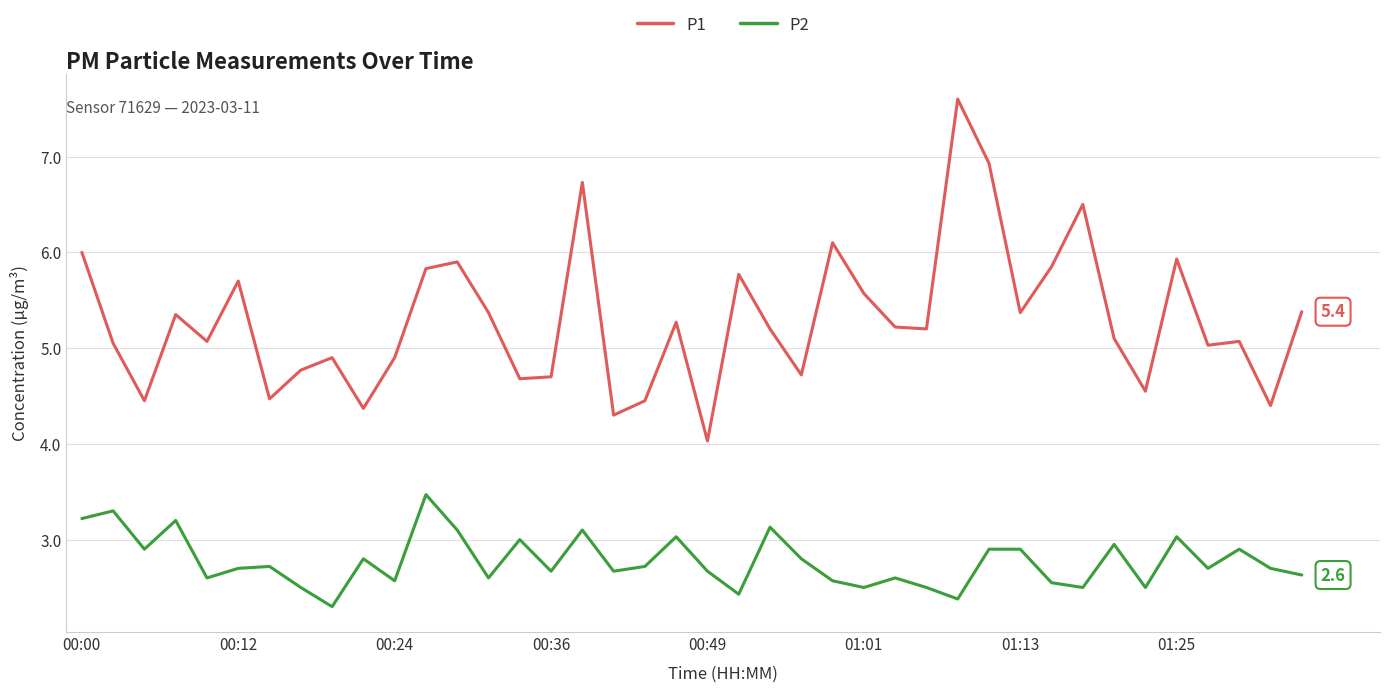

True or false: P1 and P2 intersect in this chart.

False